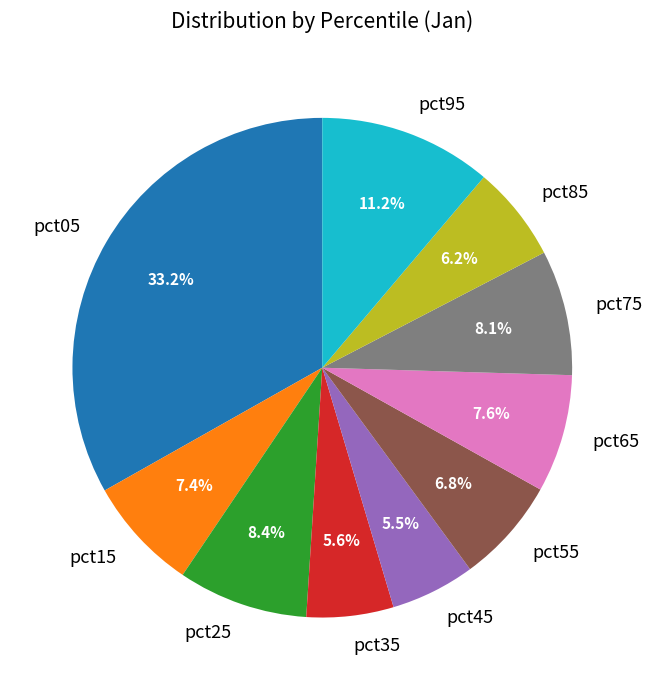

To the nearest percent, what percentage of the pie is pct55?

7%